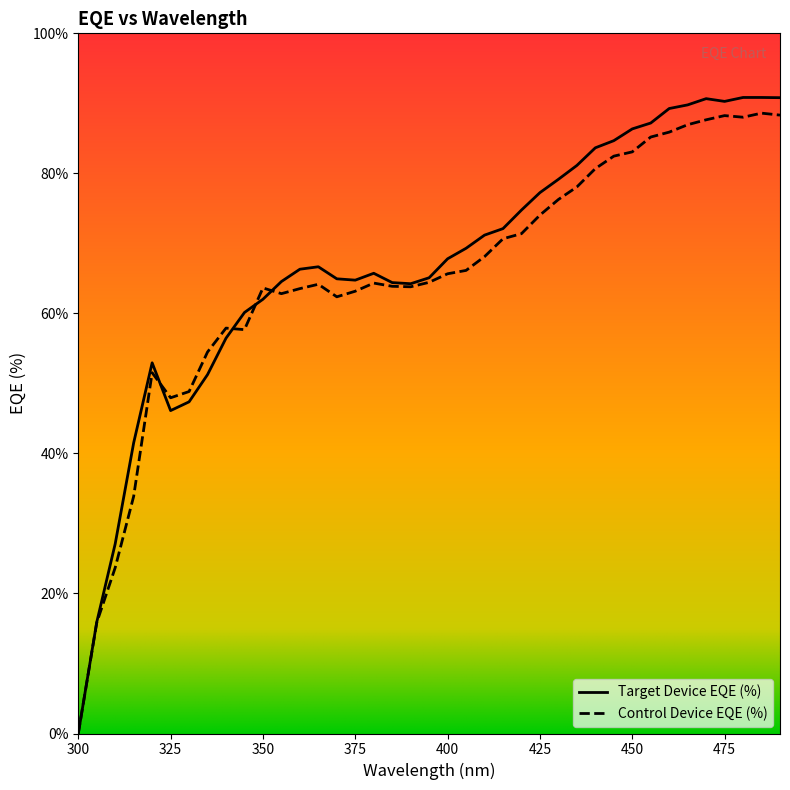

How many values in the Control Device EQE (%) series exceed 64?

22